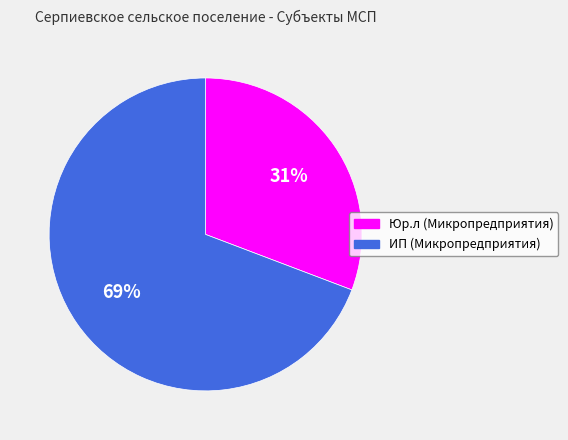

Do ИП (Микропредприятия) and Юр.л (Микропредприятия) together represent more than half of the pie?

Yes